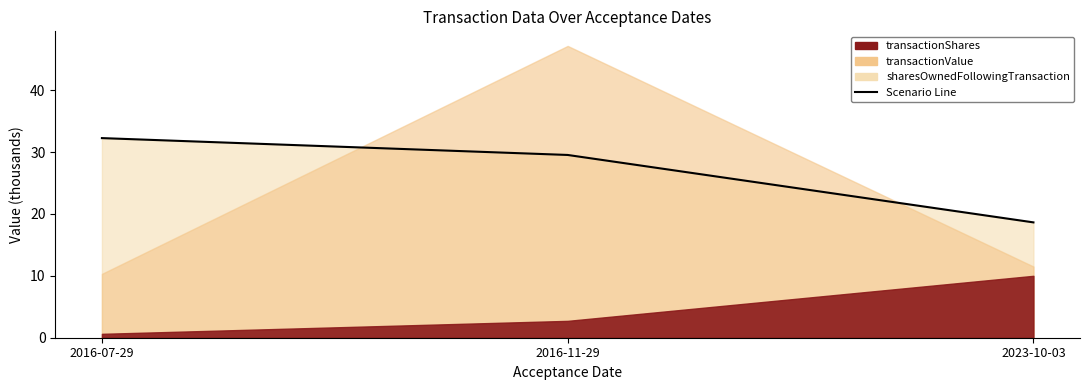

List the labels in order of value, largest first.

2016-07-29, 2016-11-29, 2023-10-03